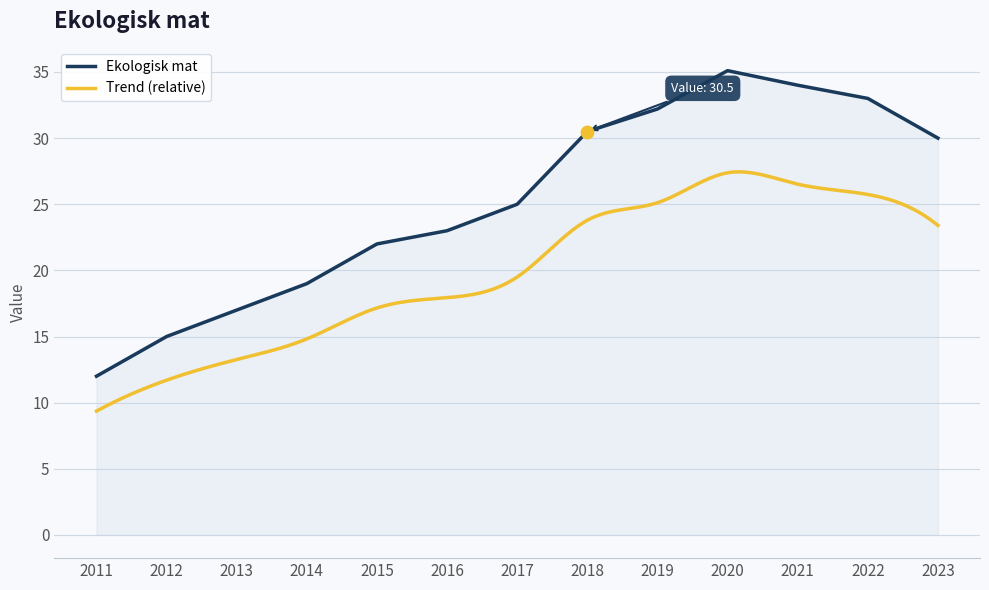

Approximately how many times larger is the value at 2013 compared to 2023?

0.6